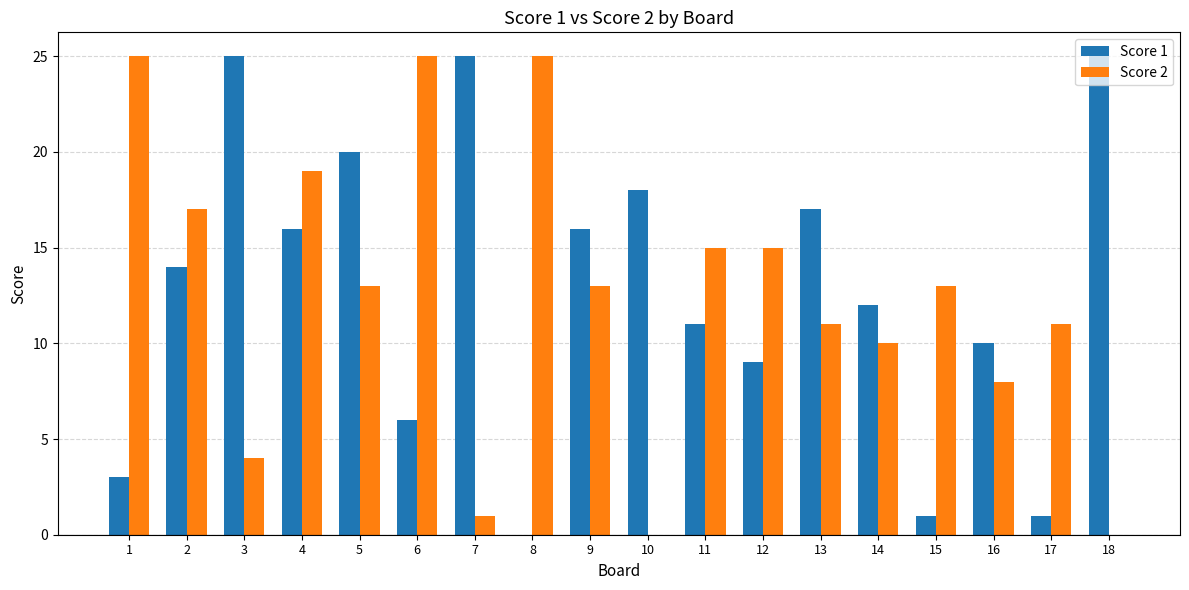

At which category is the sum across all series the highest?

4